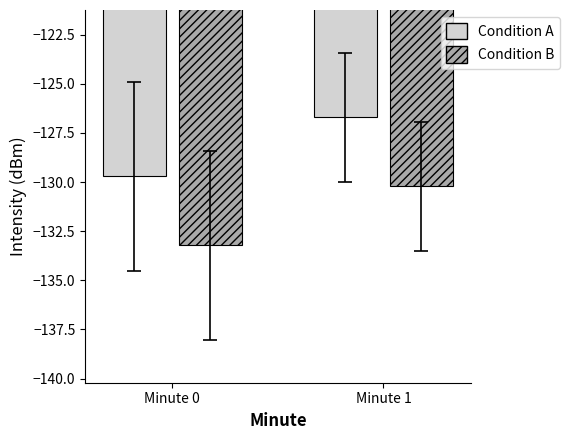

Reading right to left, what are all the values shown in this chart?

Condition A: Minute 1=-126.7	Minute 0=-129.7
Condition B: Minute 1=-130.2	Minute 0=-133.2